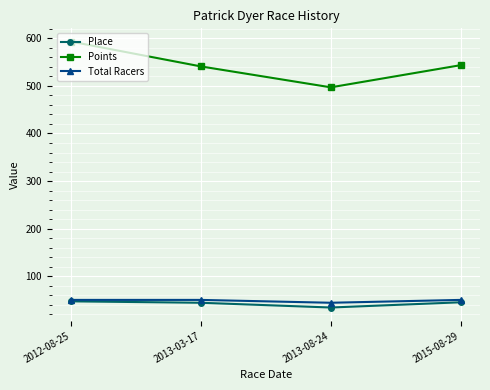

Is the value of Points at 2013-03-17 greater than the value of Total Racers at 2013-03-17?

Yes